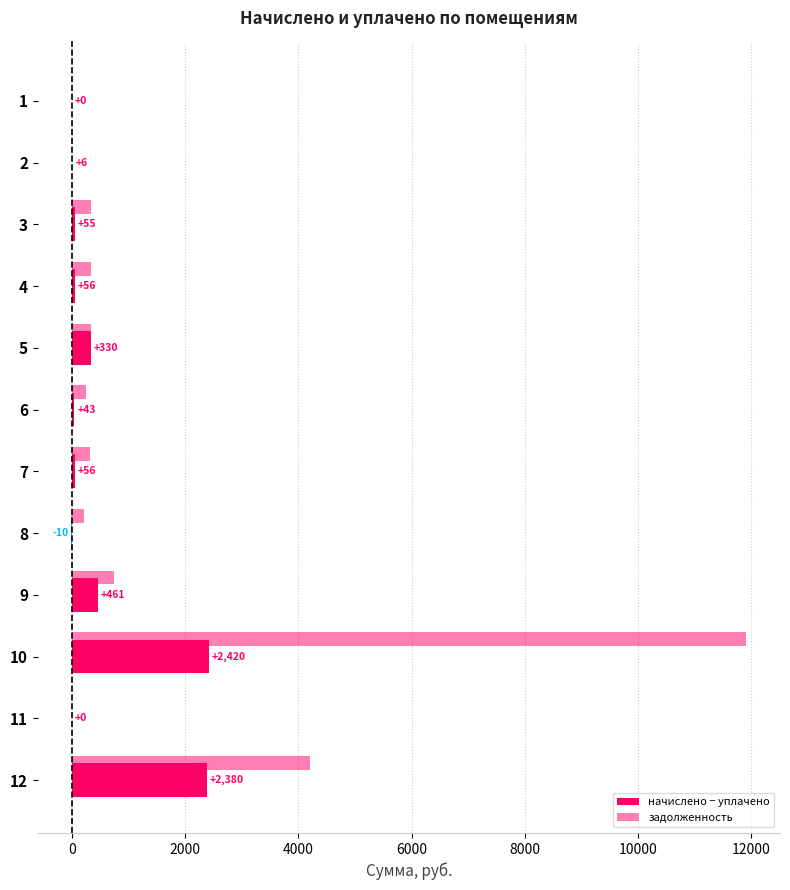

What position from the right is 10?

2